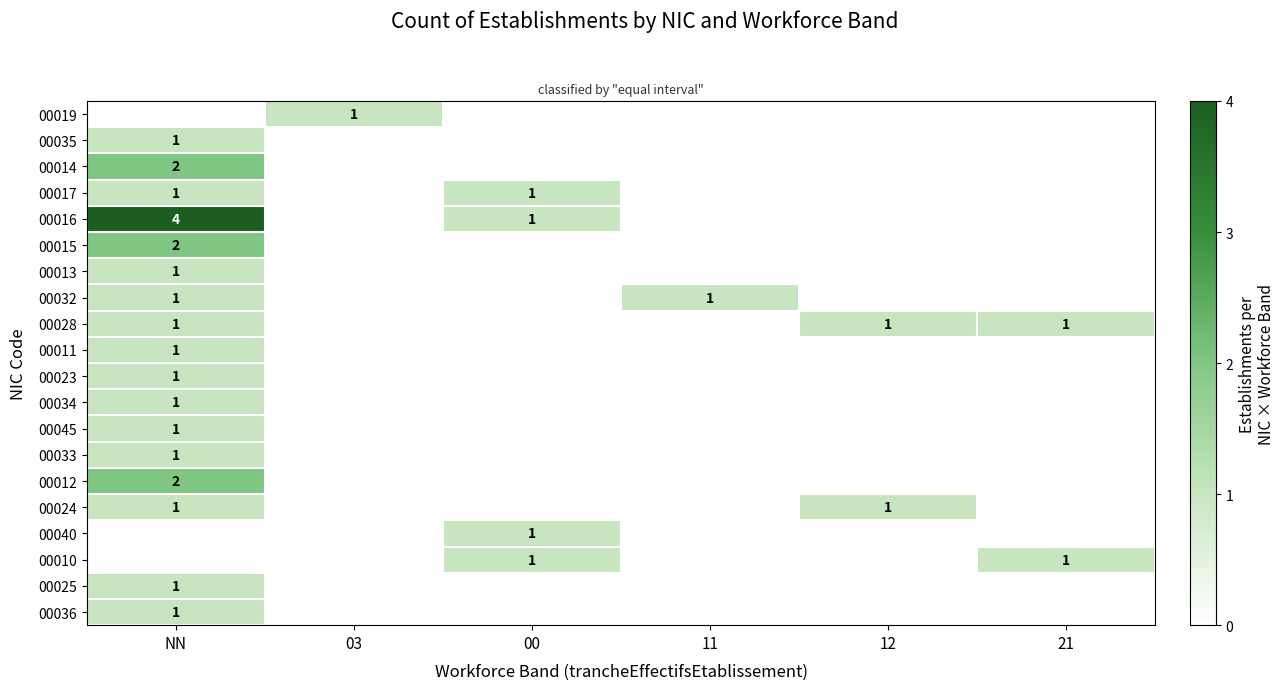

What is the difference between the maximum and minimum values in the 00019 series?

1